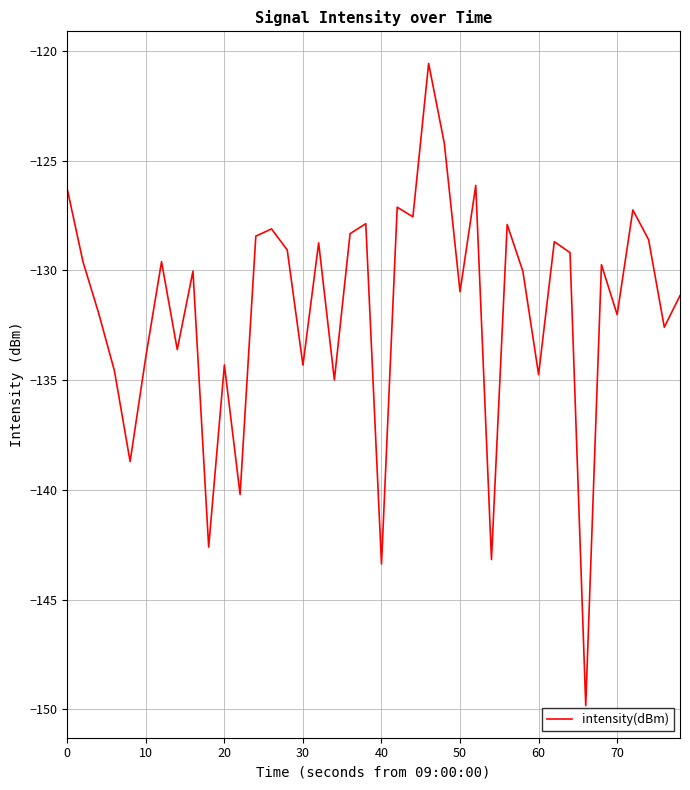

What is the minimum value shown in the chart?

-149.8